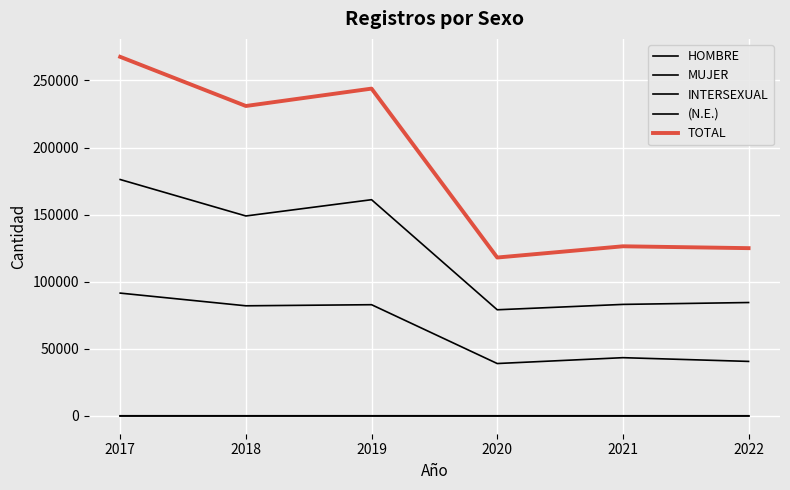

Is this an area chart (filled region under the line)?

No